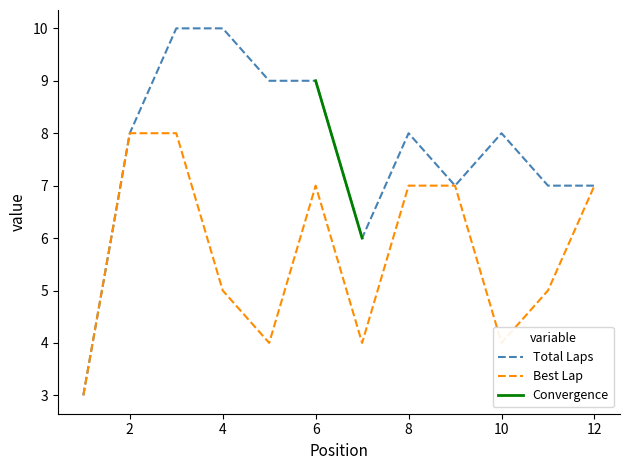

Which series has the widest spread of values?

Total Laps